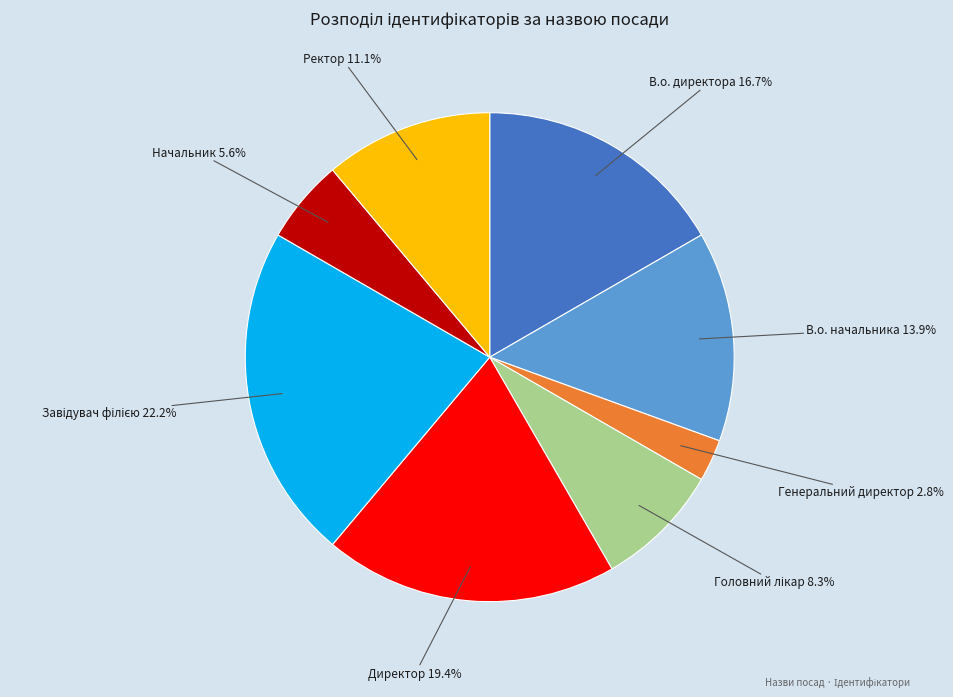

How many slices are in this pie chart?

8